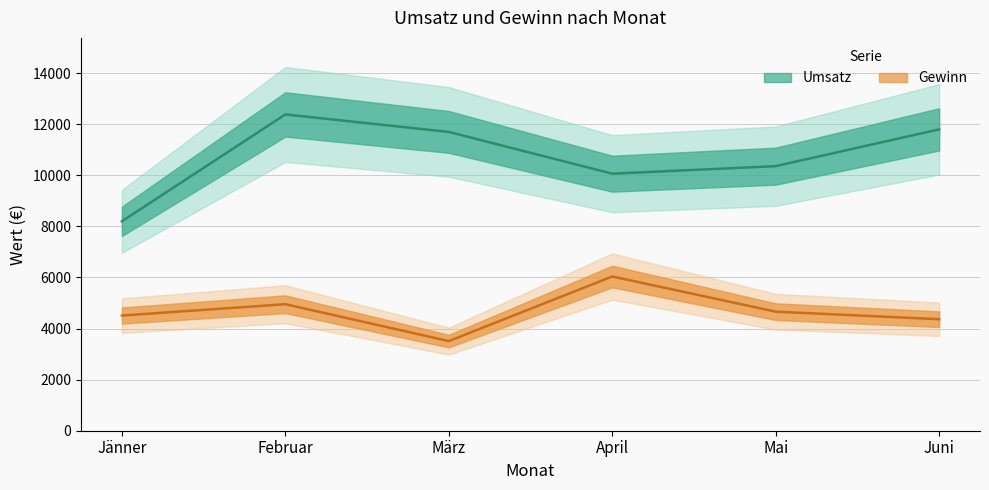

At which category does Gewinn reach its first local valley?

März